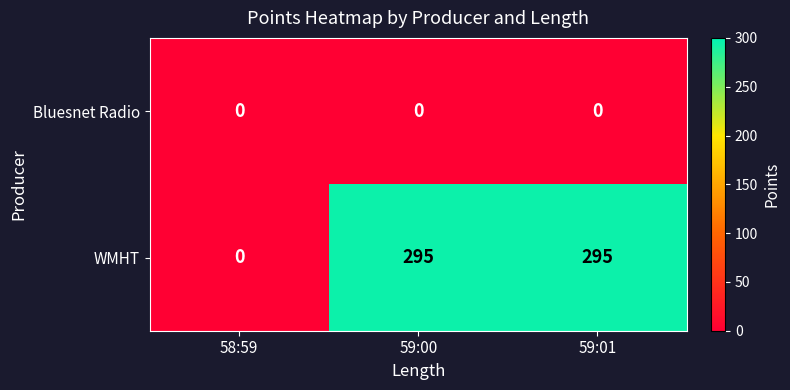

What is the total value across all series at 59:01?

295